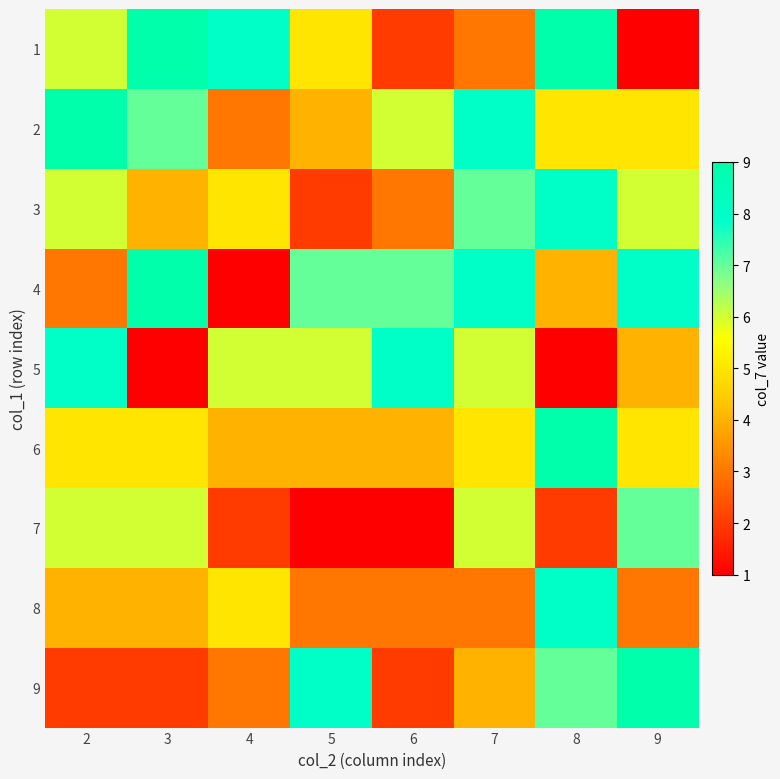

What is the minimum value shown in the chart?

1